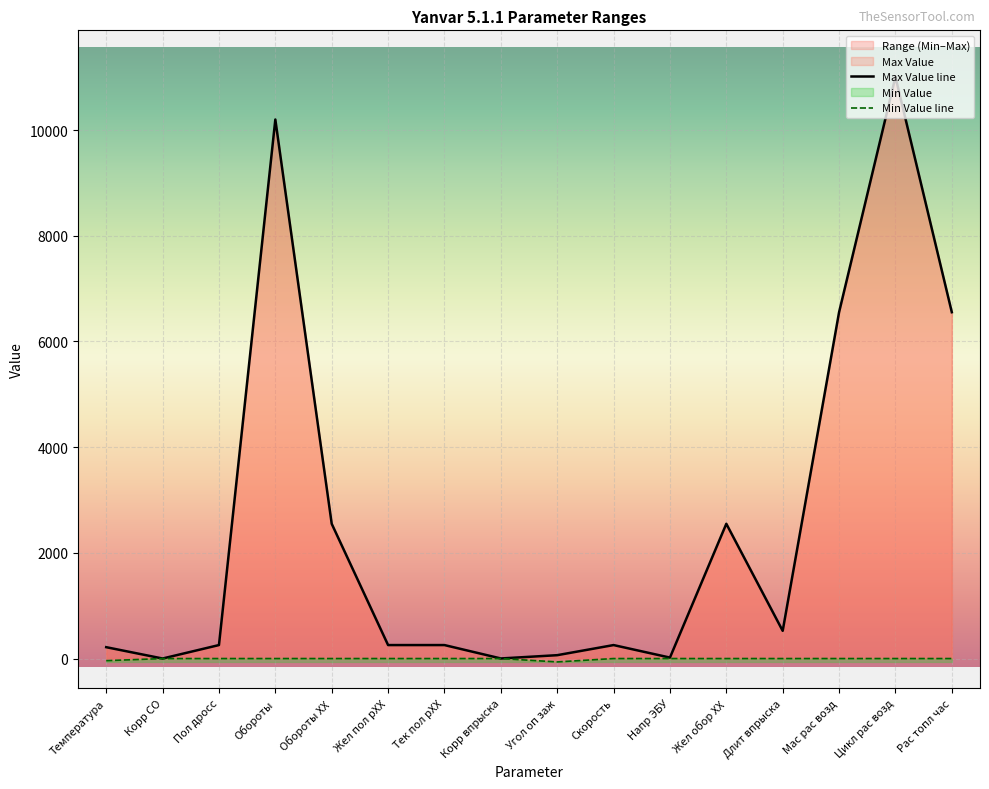

Rank the series by their maximum value, from lowest to highest.

Min Value line, Max Value line